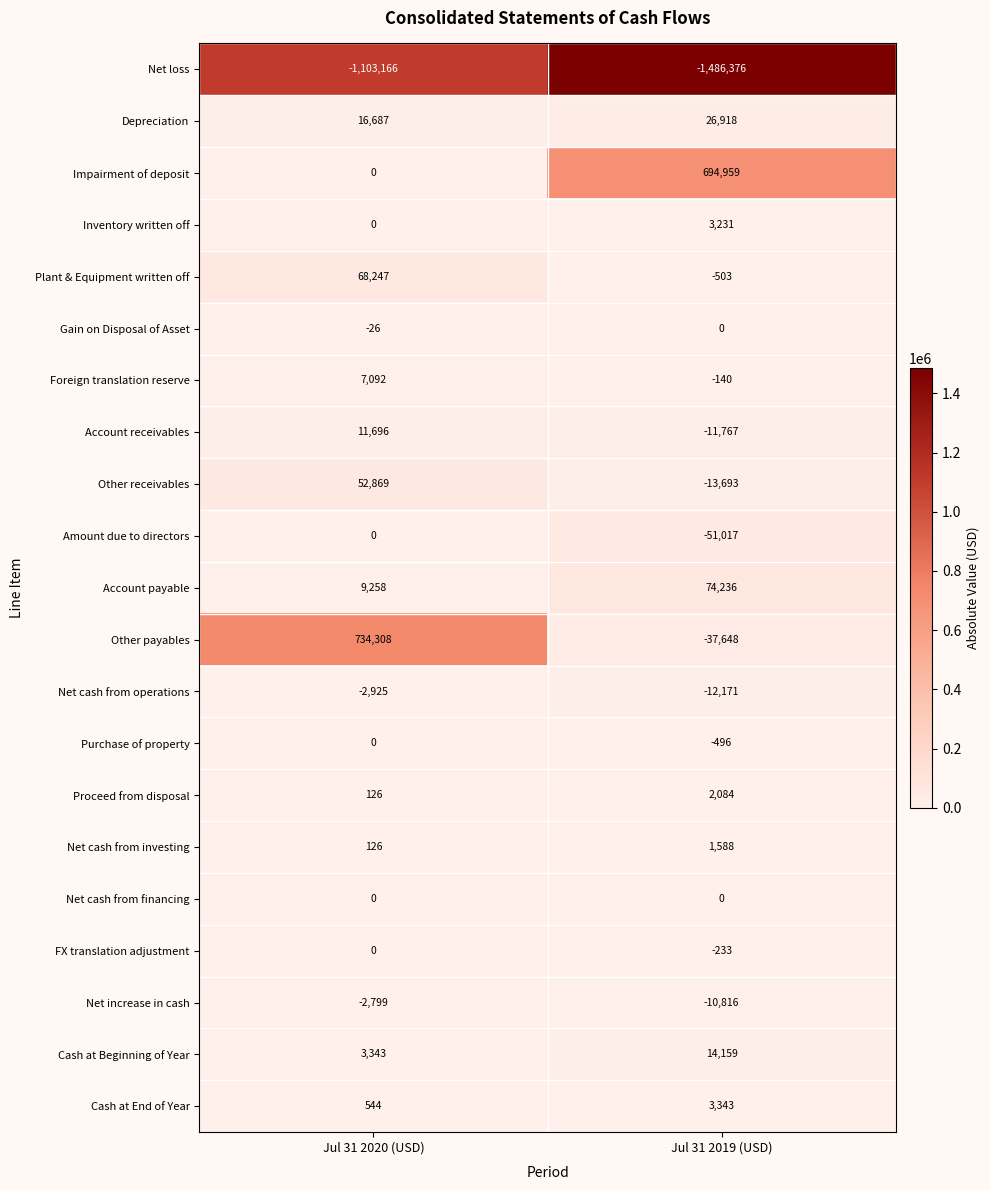

Where is Cash at Beginning of Year nearest to the value 8751?

Jul 31 2020 (USD)